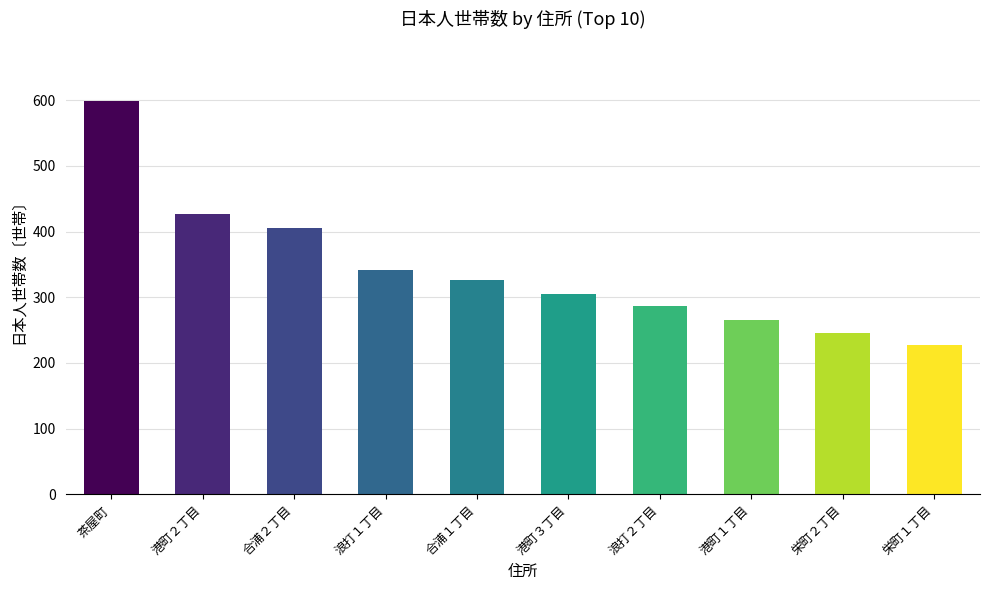

True or false: the data shows 305 at 港町３丁目.

True